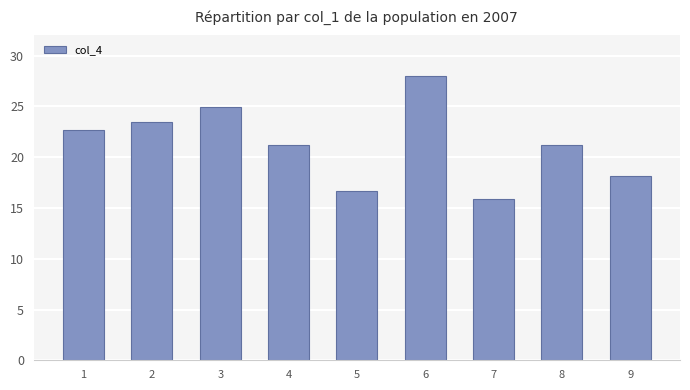

Are the bars grouped side by side (vs. stacked)?

No